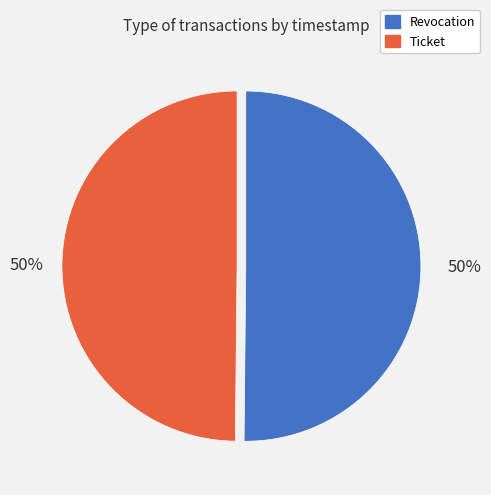

Is it true that Revocation is 50% of the pie?

True